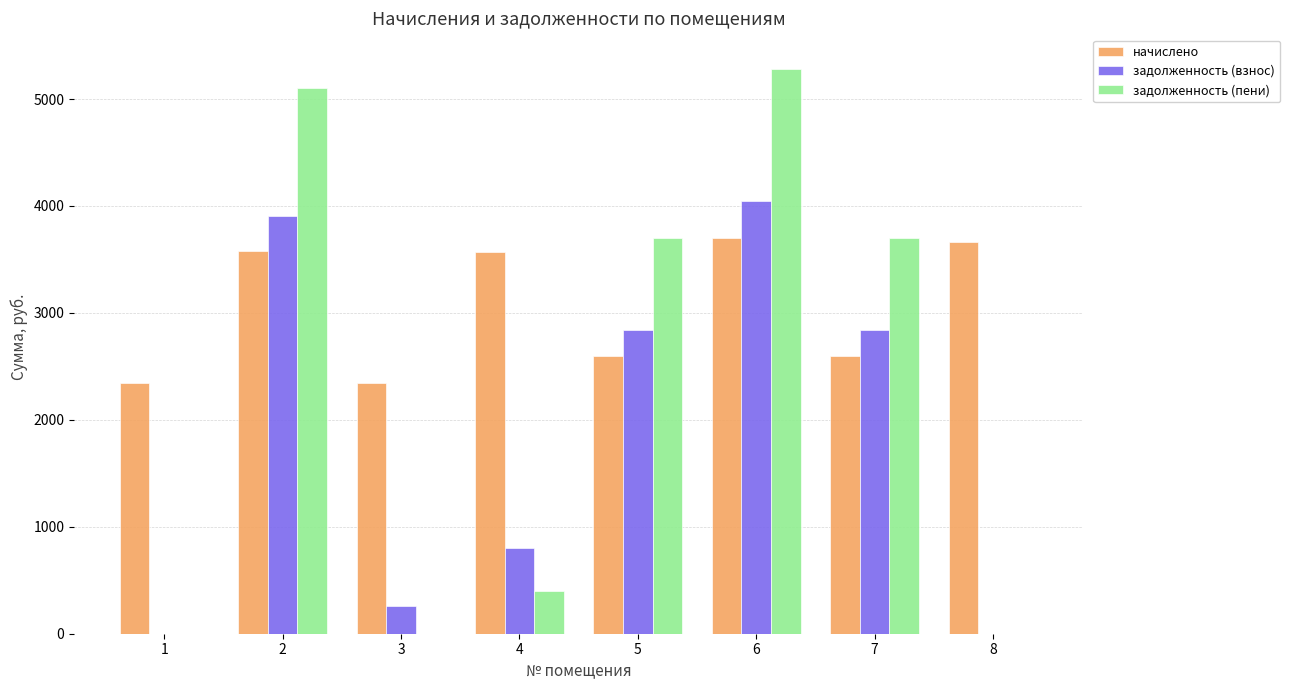

Are the bars grouped side by side (vs. stacked)?

Yes